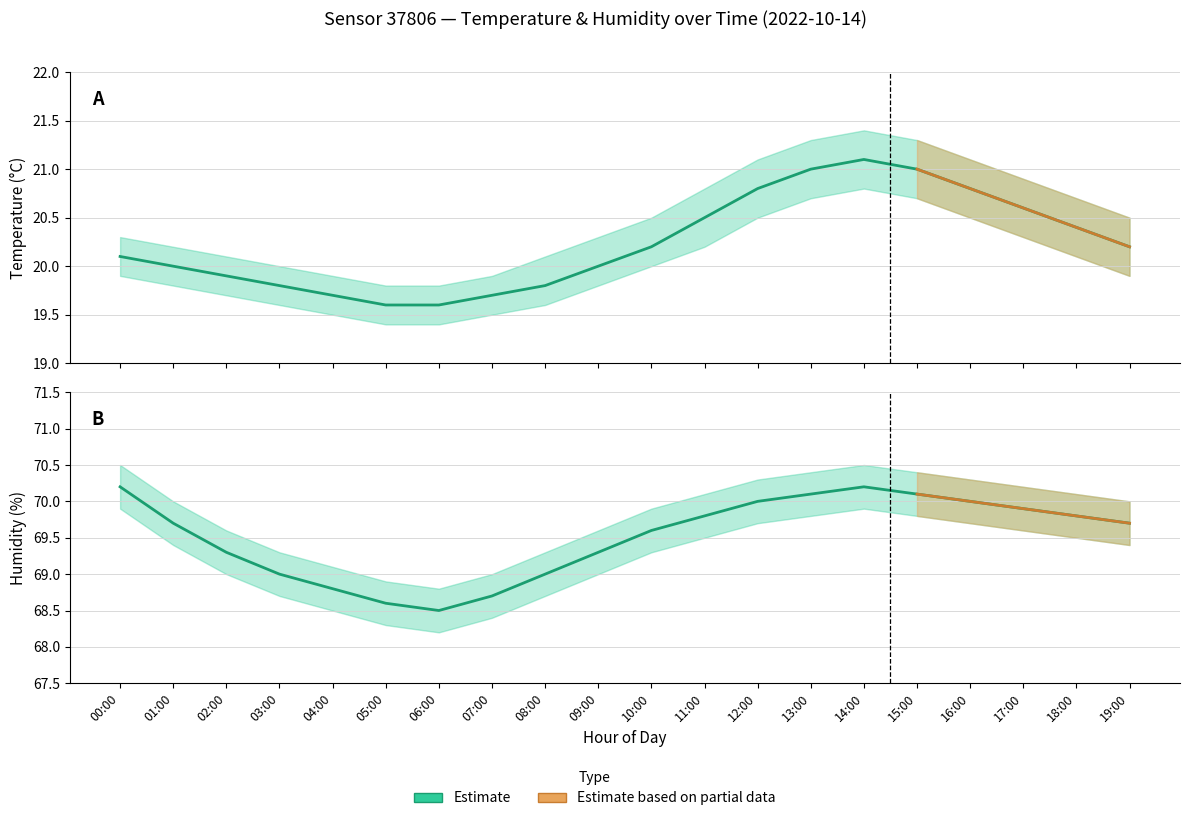

True or false: humidity_upper has a value of 70.3 at 12:00.

True